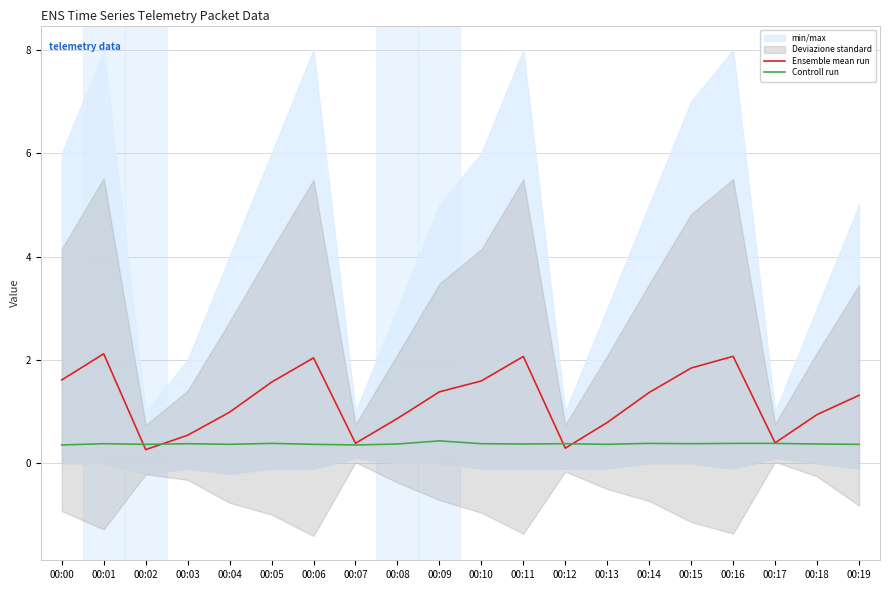

What is the value of the Controll run point at the 18th from the left?

0.4